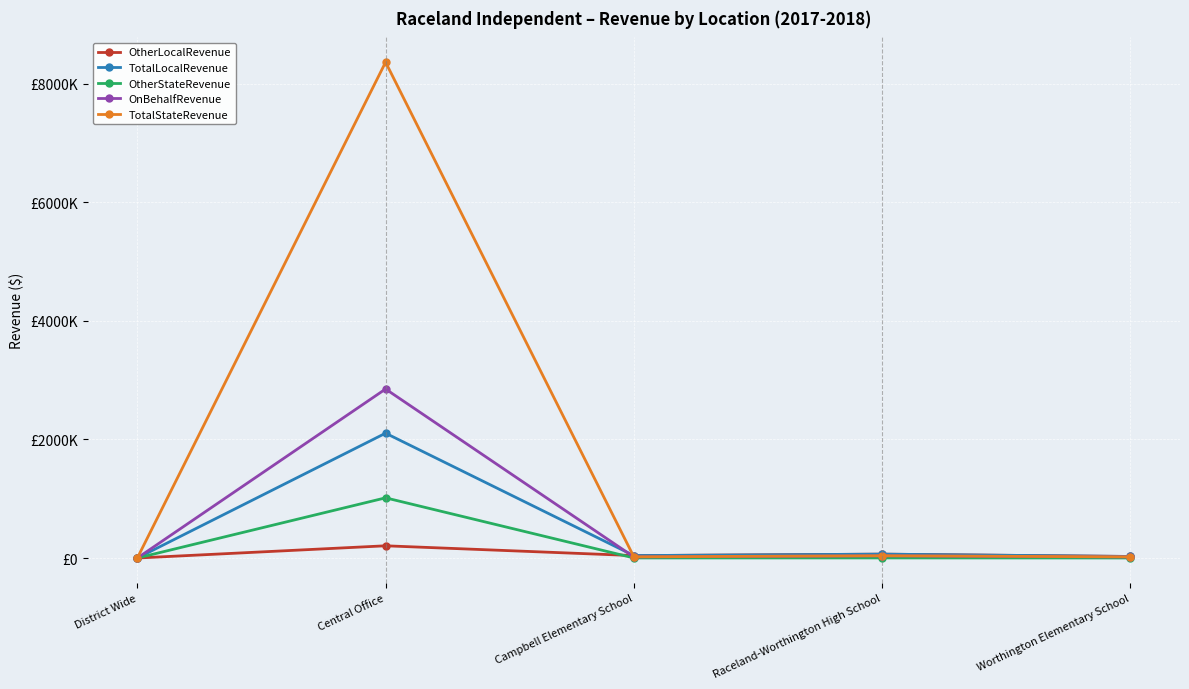

What are all the series names shown in the legend?

OtherLocalRevenue, TotalLocalRevenue, OtherStateRevenue, OnBehalfRevenue, TotalStateRevenue